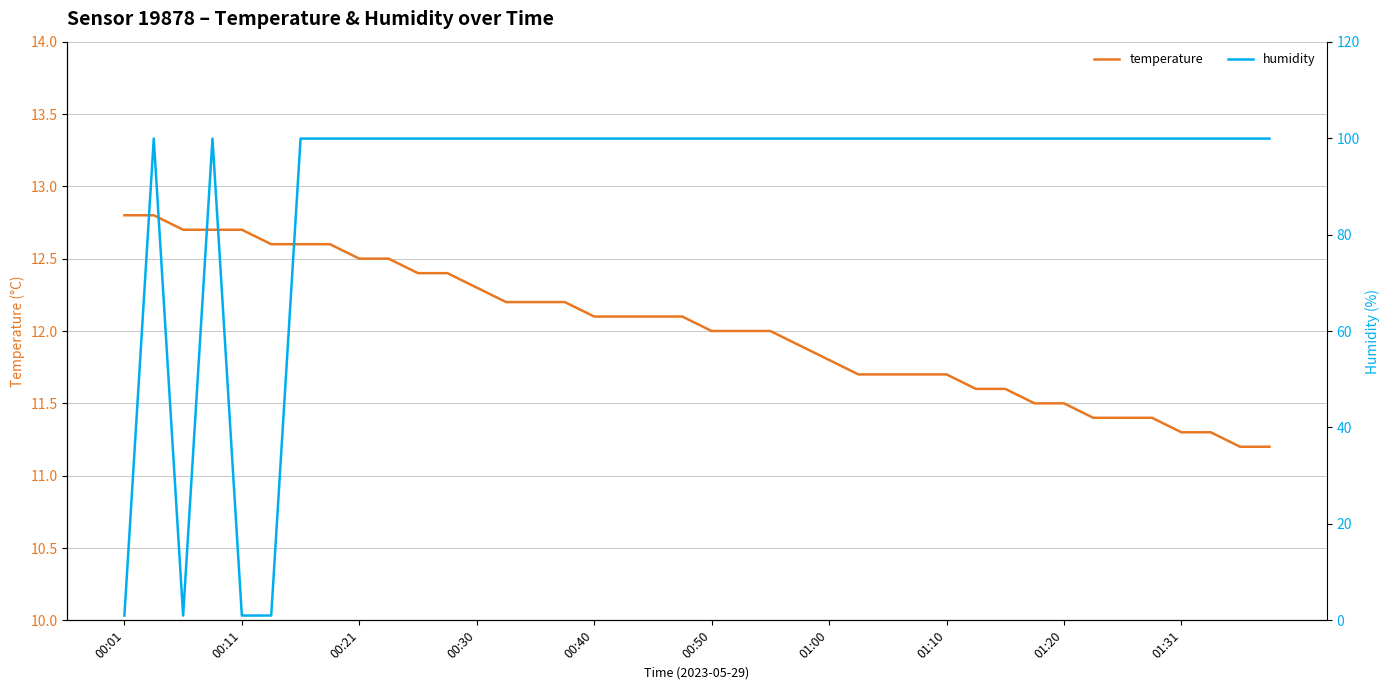

What is the highest value of the temperature series?

12.8